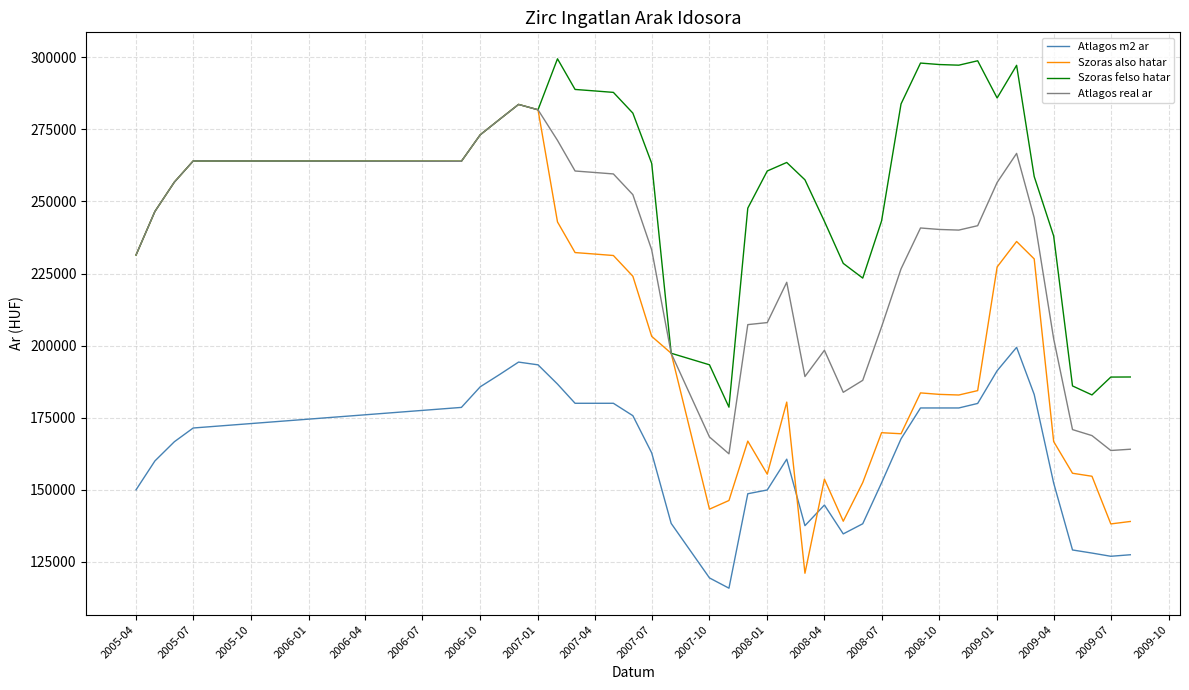

What is the lowest value of the Atlagos m2 ar series?

115878